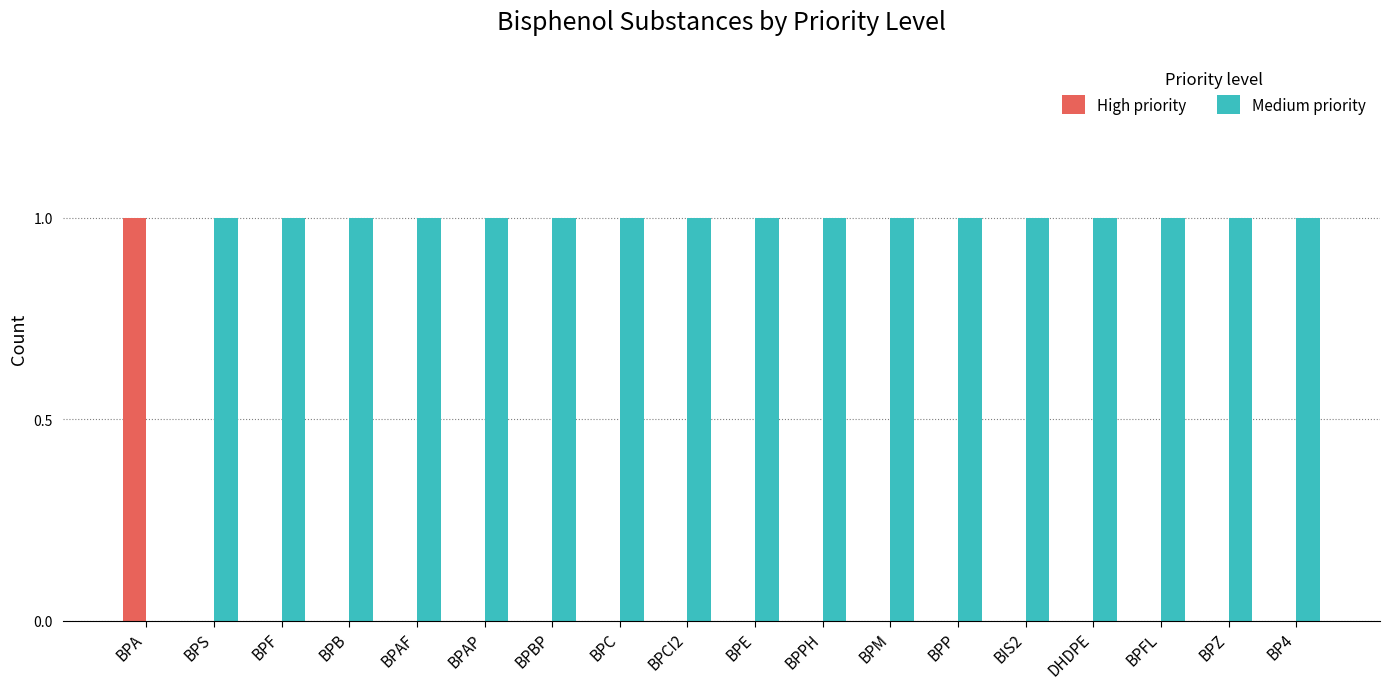

Is it true that High priority equals -1 at BPAF?

False